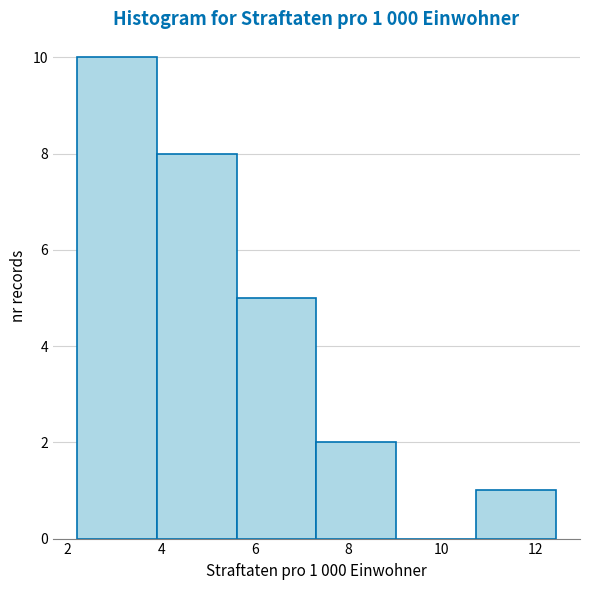

Over which range of the x-axis is the bar tallest?

2.2 to 4.0